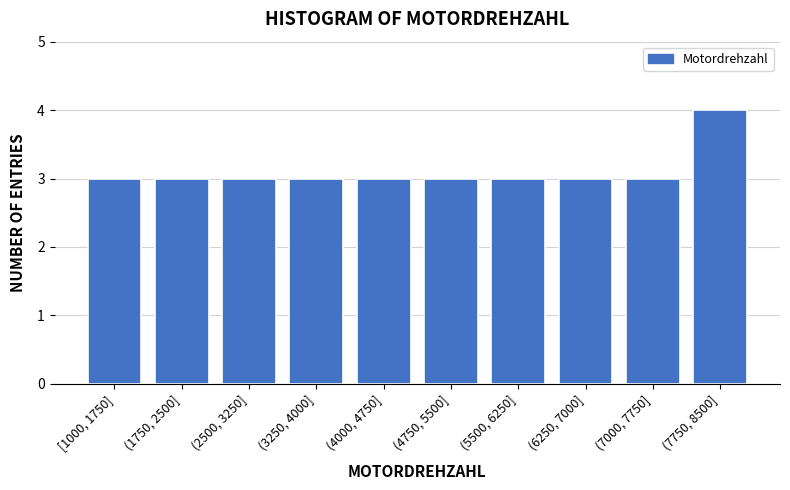

Reading left to right, extract all data points from this chart.

3	3	3	3	3	3	3	3	3	4